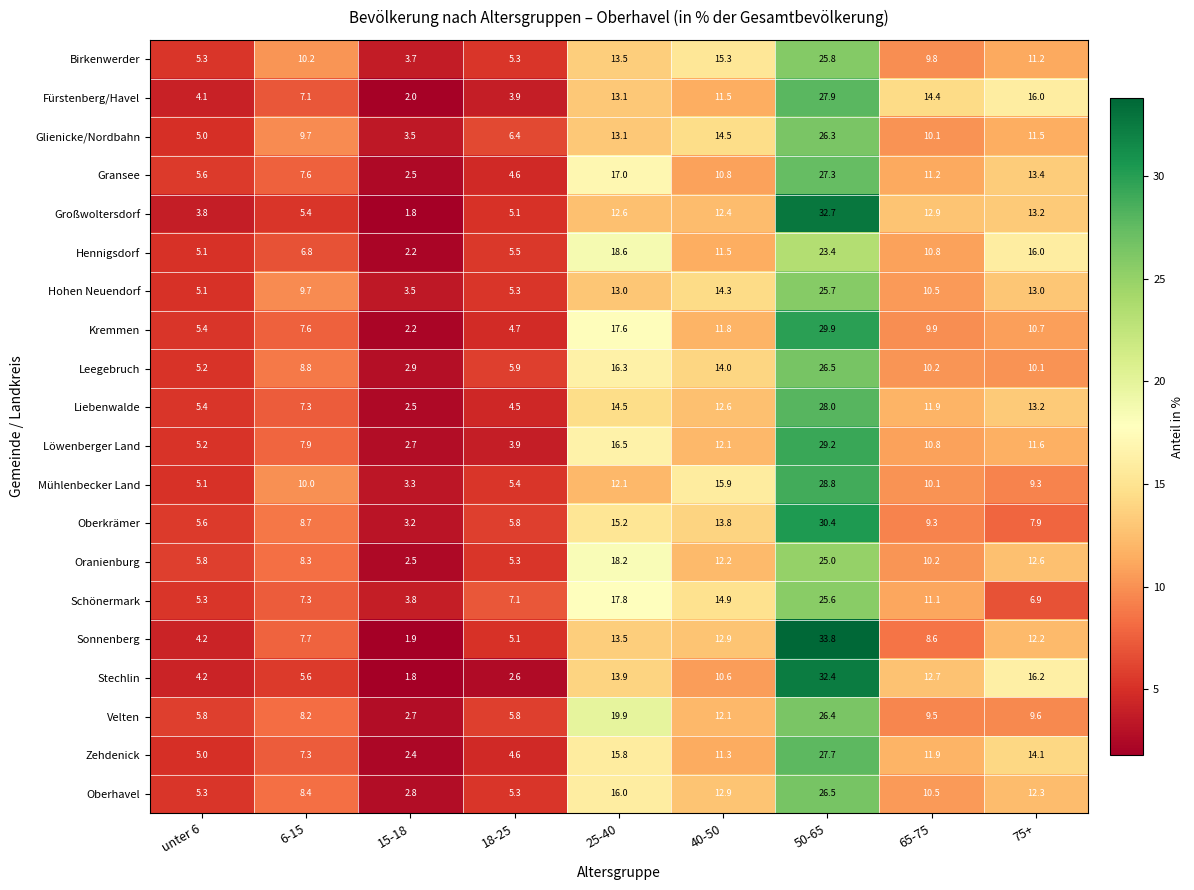

At which category is the sum across all series the highest?

50-65